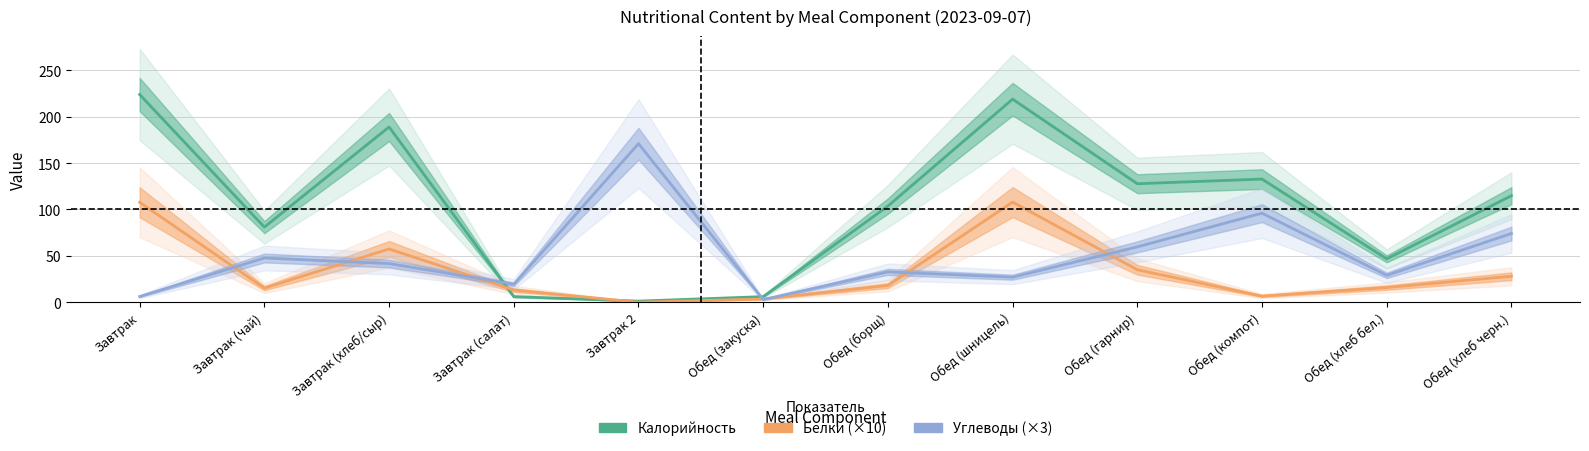

What is the difference between the second highest and second lowest values in the Калорийность series?

213.0